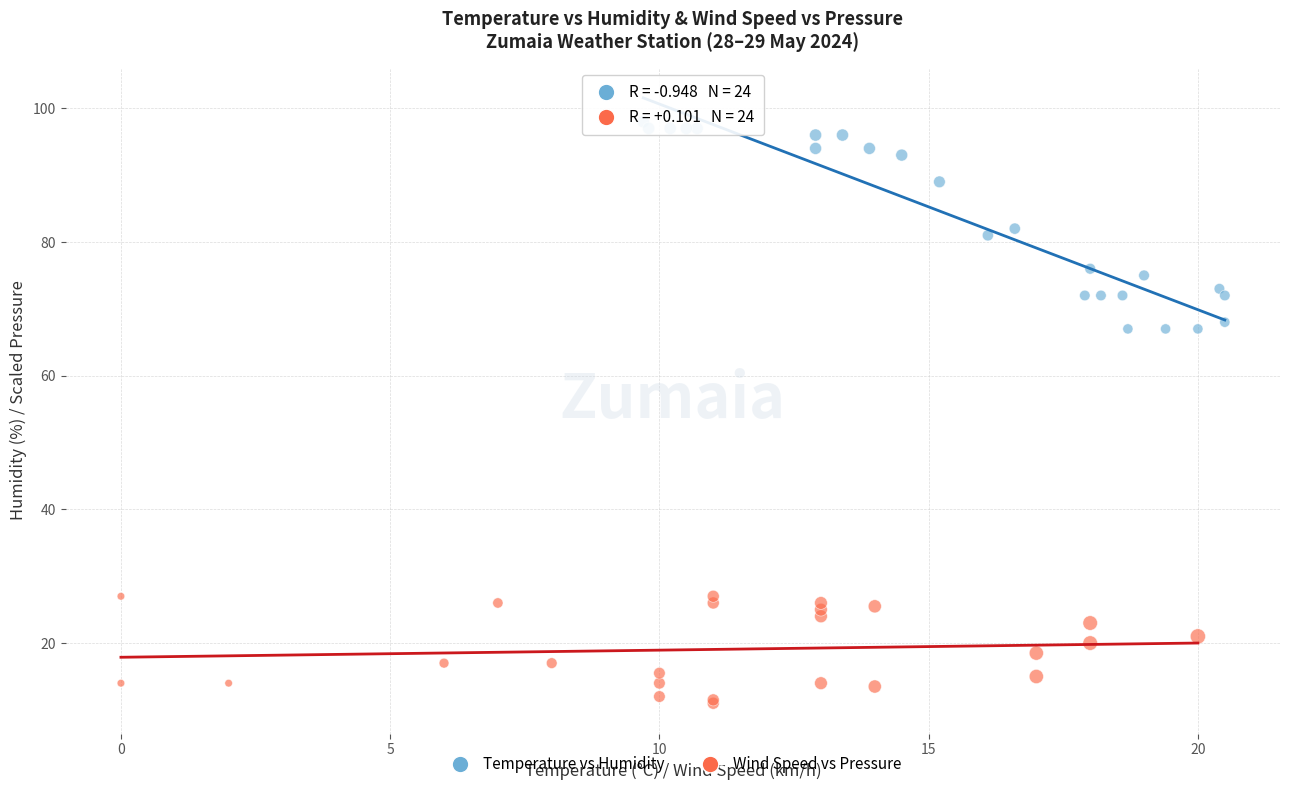

Which series reaches the maximum Y coordinate?

Temperature vs Humidity